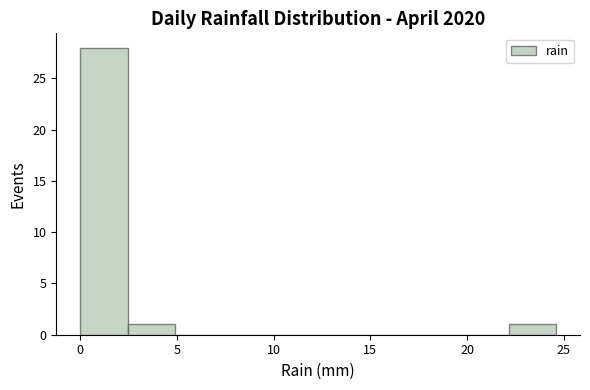

Reading left to right, list every bar in this chart as the range it spans on the x-axis followed by its height. Neither the bar edges nor the heights are printed on the chart, so give them approximately, as read against the axes.

0.0 to 2.5: 28
2.5 to 5.0: 1
5.0 to 7.5: 0
7.5 to 10.0: 0
10.0 to 12.5: 0
12.5 to 15.0: 0
15.0 to 17.0: 0
17.0 to 19.5: 0
19.5 to 22.0: 0
22.0 to 24.5: 1